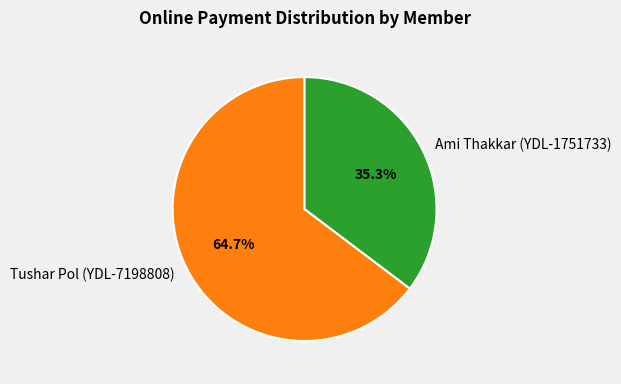

To the nearest percent, what percentage of the pie is Ami Thakkar (YDL-1751733)?

35%